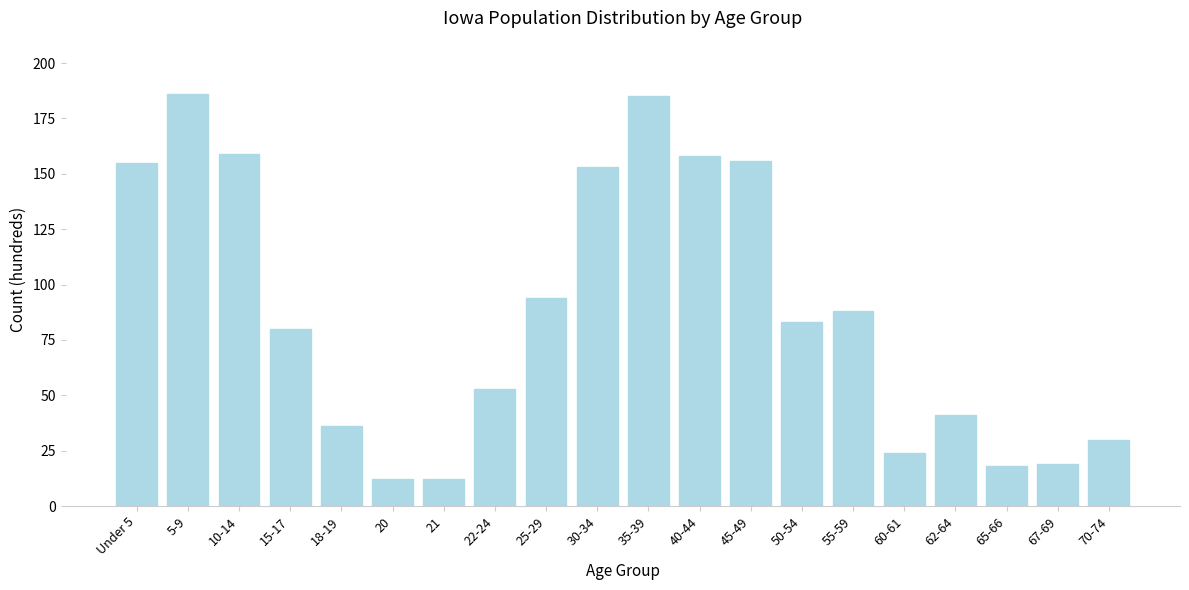

Reading left to right, list all the values displayed in this chart.

155	186	159	80	36	12	12	53	94	153	185	158	156	83	88	24	41	18	19	30